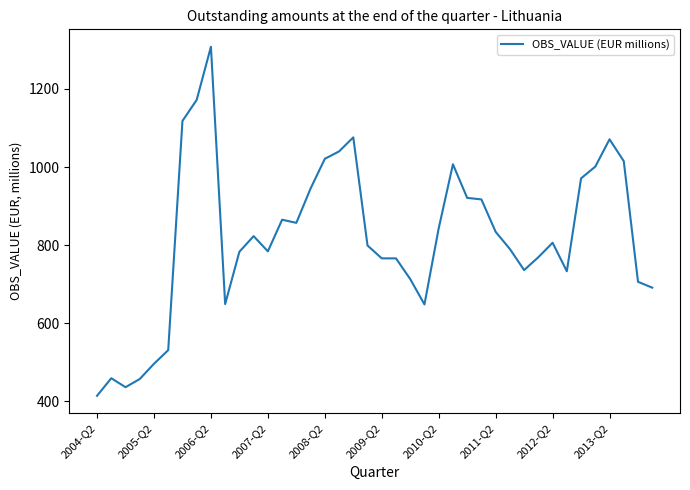

What is the difference between the maximum and minimum values?

894